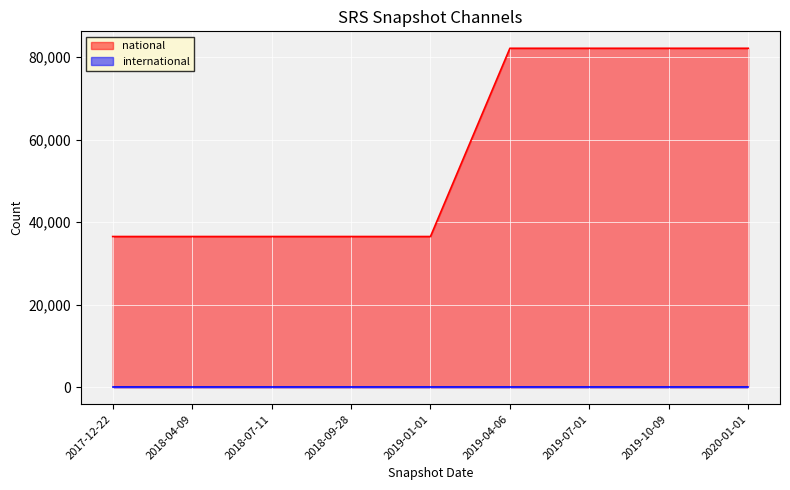

How many series are shown in this chart?

2